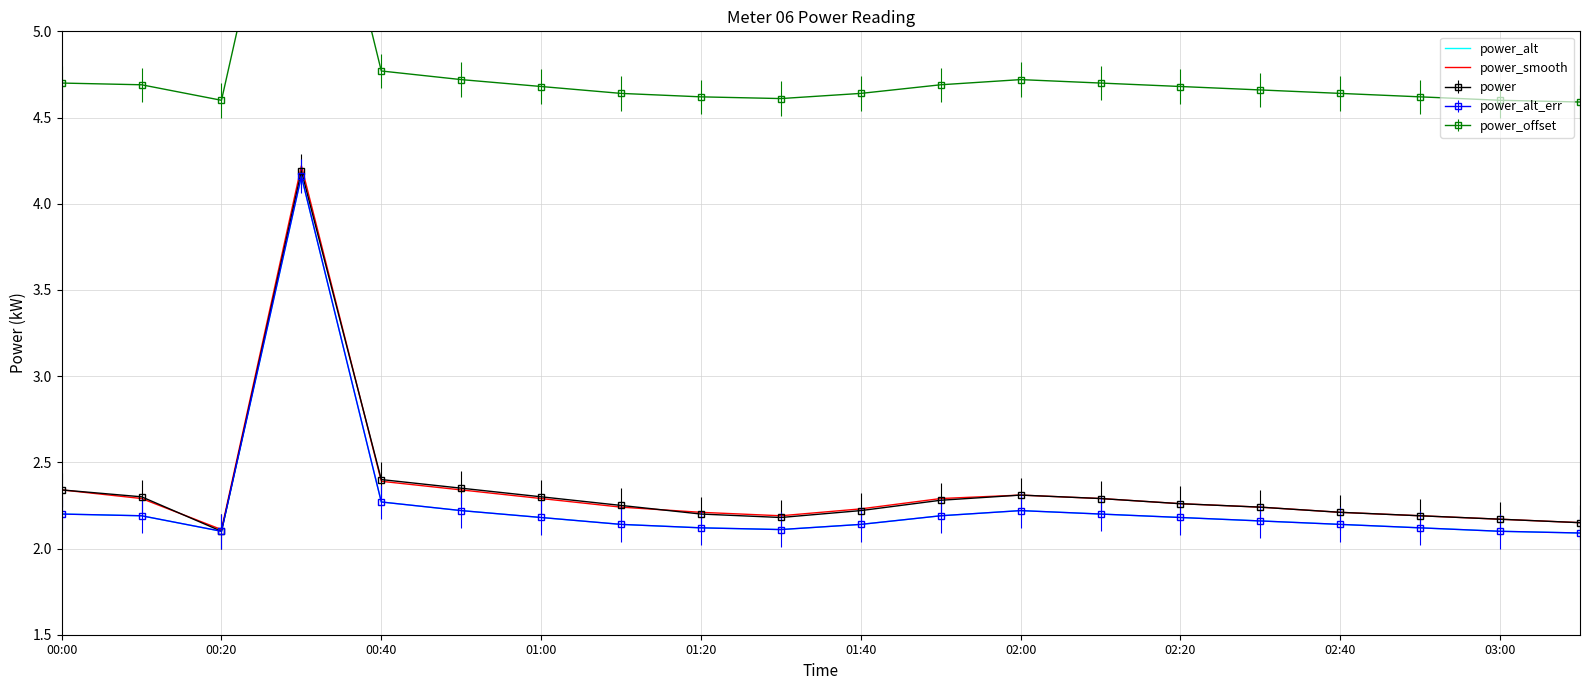

What is the maximum value for power_smooth?

4.2